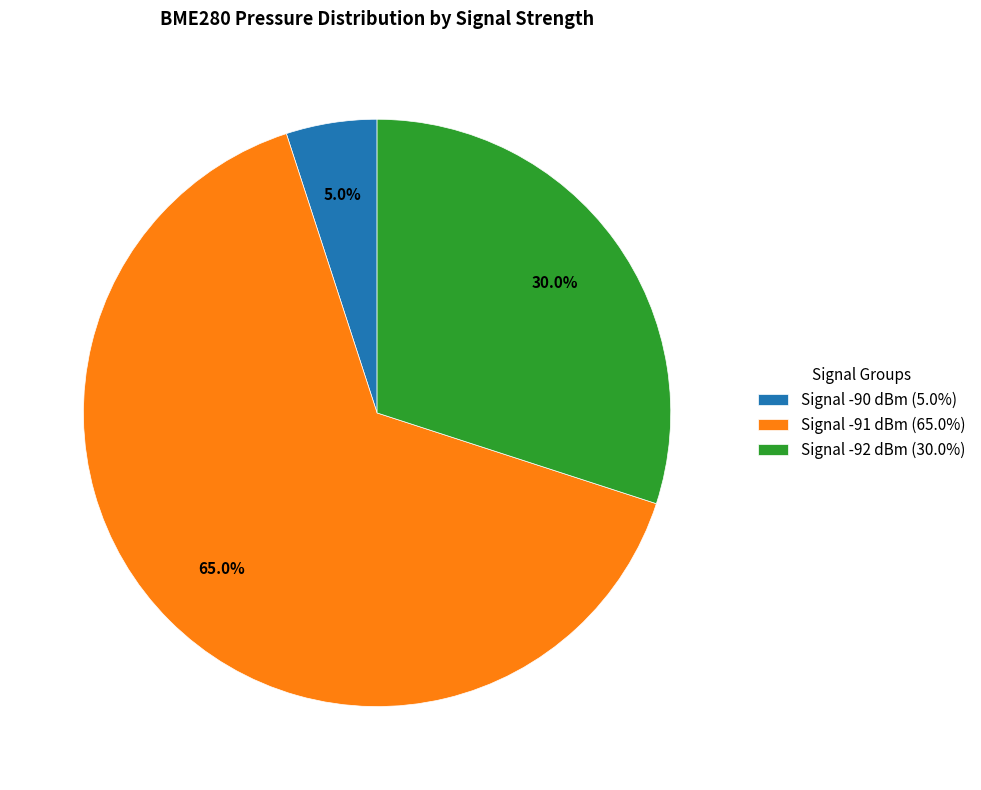

To the nearest percent, what is the average slice percentage?

33%